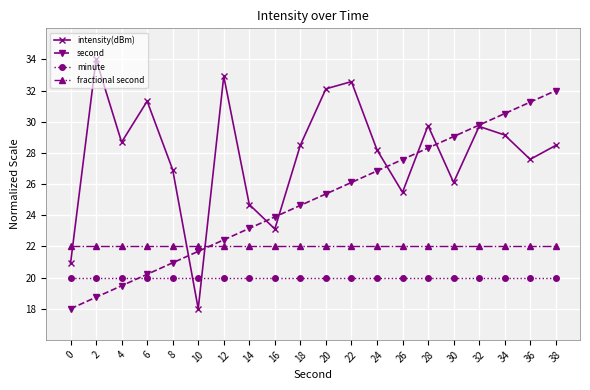

At 14, list the series in order from smallest to largest.

minute, fractional second, second, intensity(dBm)